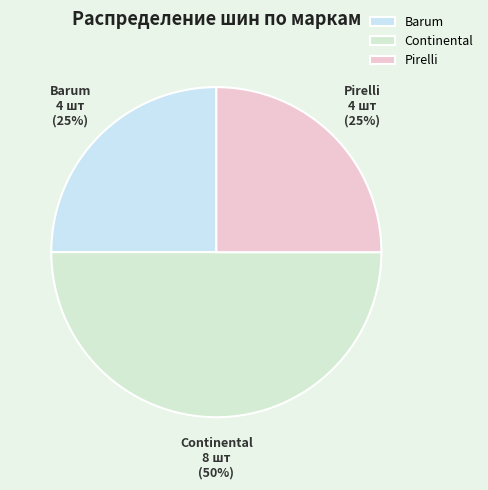

To the nearest percent, what portion does Pirelli represent?

25%